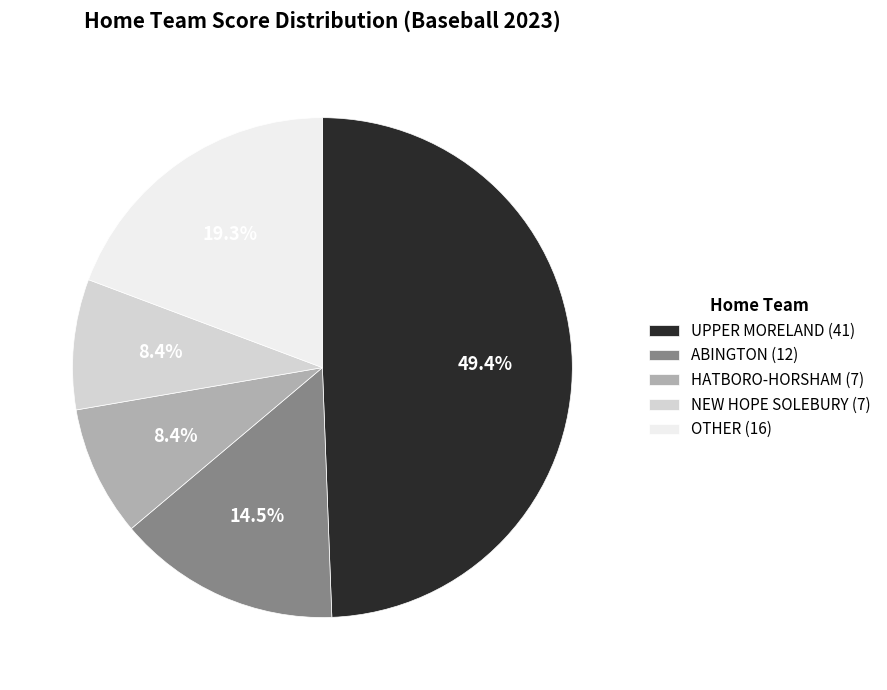

To the nearest percent, what is the difference between the largest and smallest slice percentages?

41%